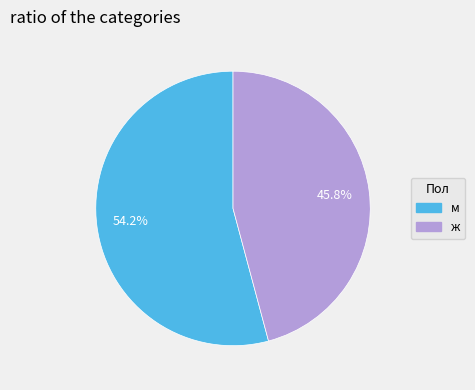

Is the sum of м and ж greater than half?

Yes